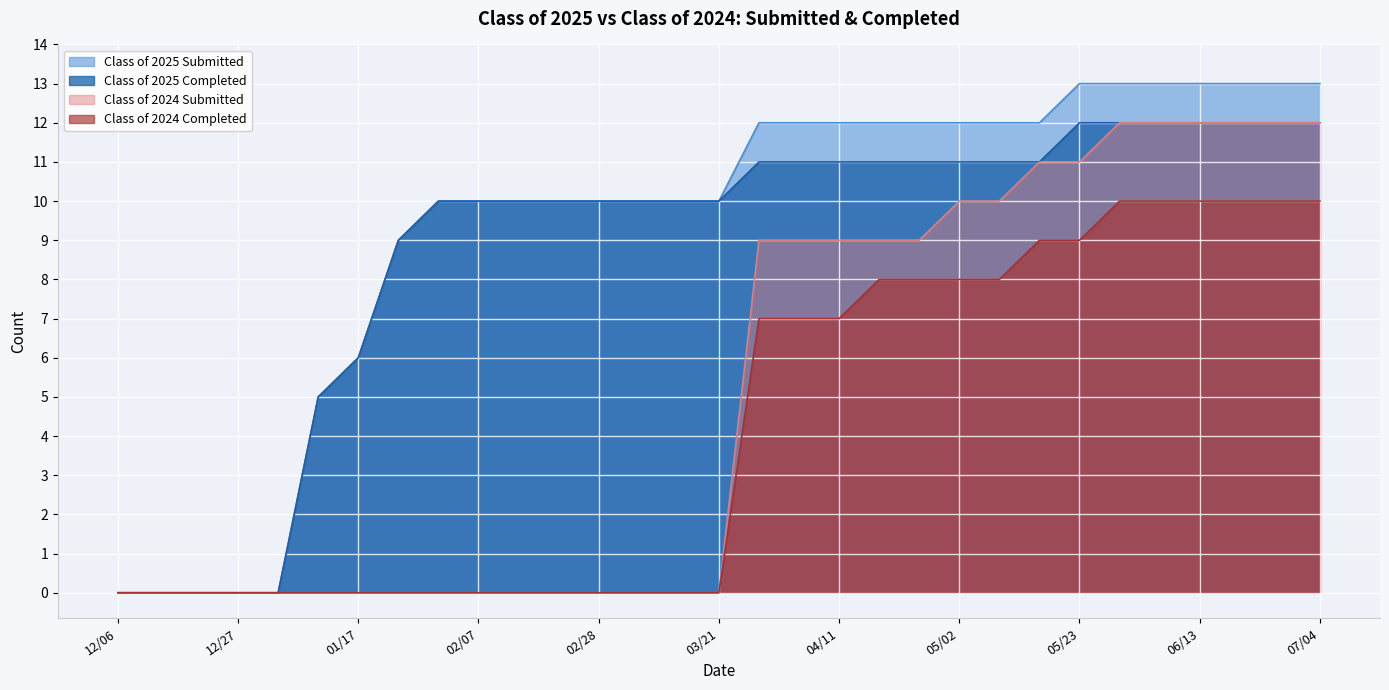

Which has a higher value, 01/24 or 03/28?

03/28